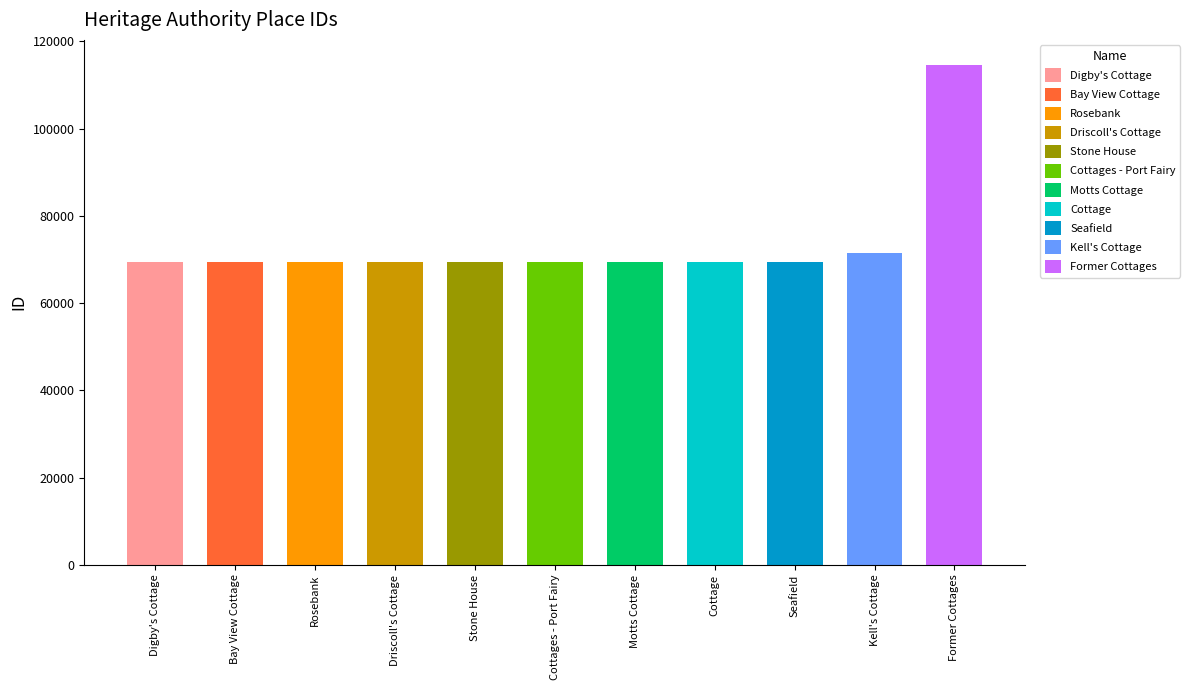

What is the difference between the second highest and minimum values?

2199